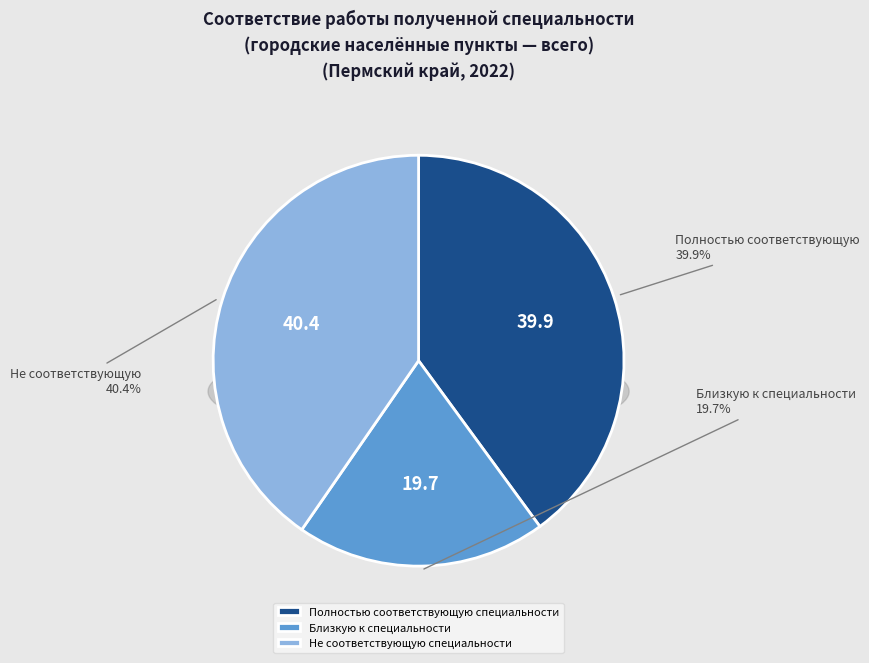

Is it true that Не соответствующую специальности is 54% of the pie?

False